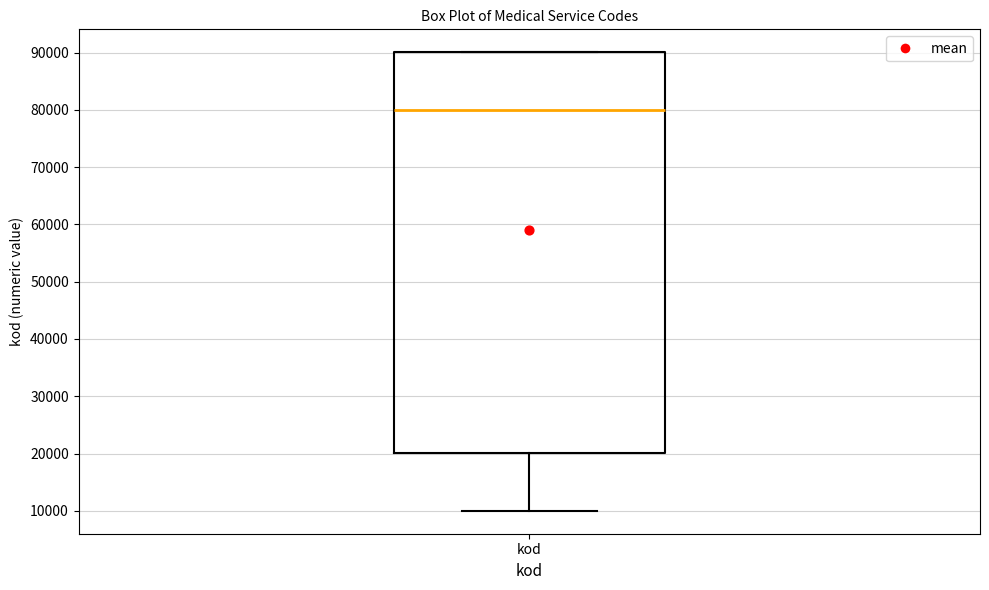

Transcribe this box plot: give where the median line is, the range the box spans, and where the two whiskers end, as read against the y-axis. The values are not printed on the chart, so give them approximately, as read against the axis.

median 80000, box 20000 to 90000, whiskers 10000 to 90000